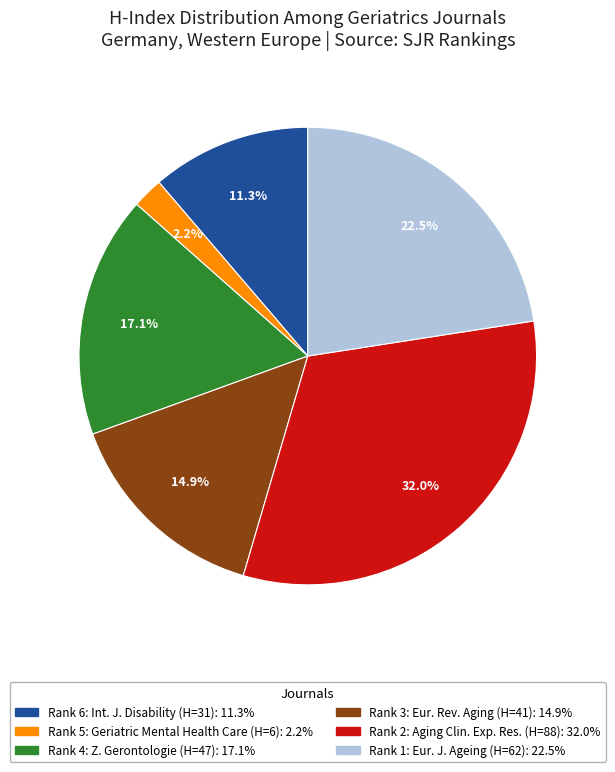

To the nearest percent, what is the average slice percentage?

17%